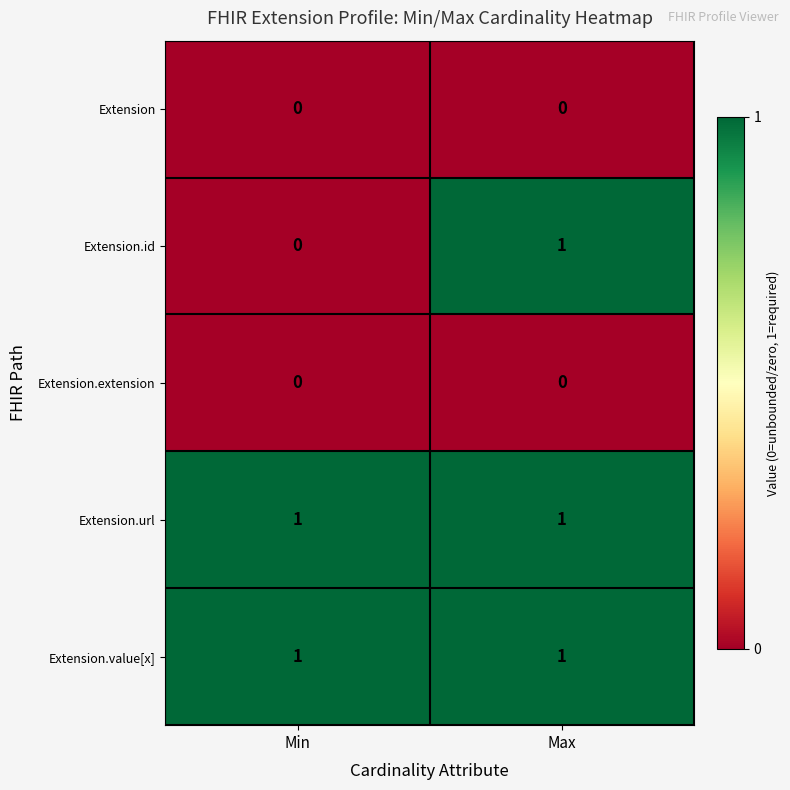

At which category is the sum across all series the highest?

Max